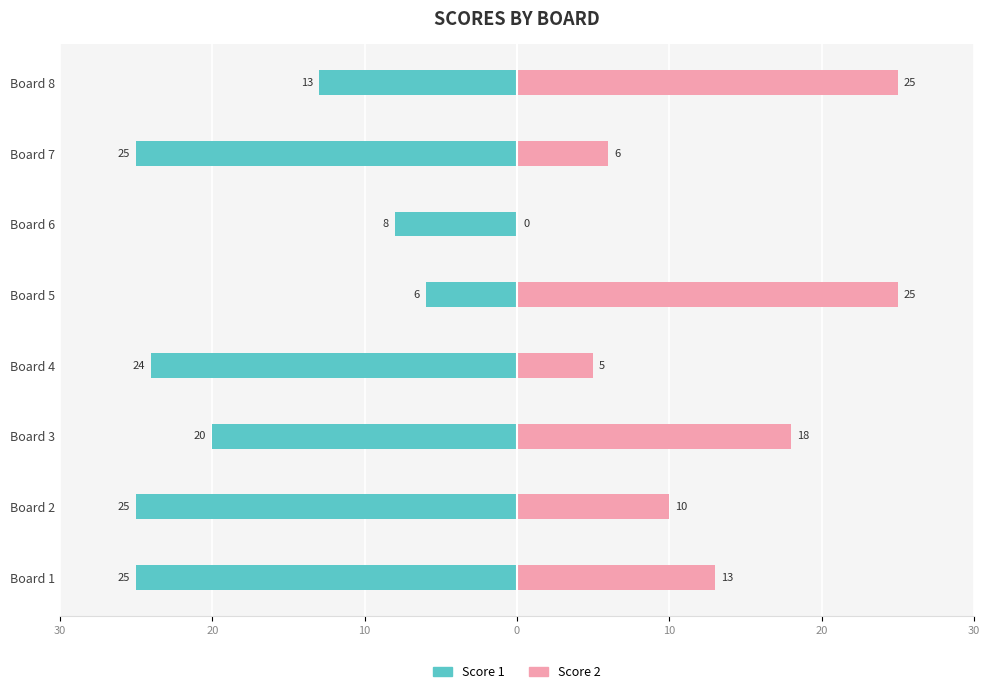

Are the bars horizontal?

Yes